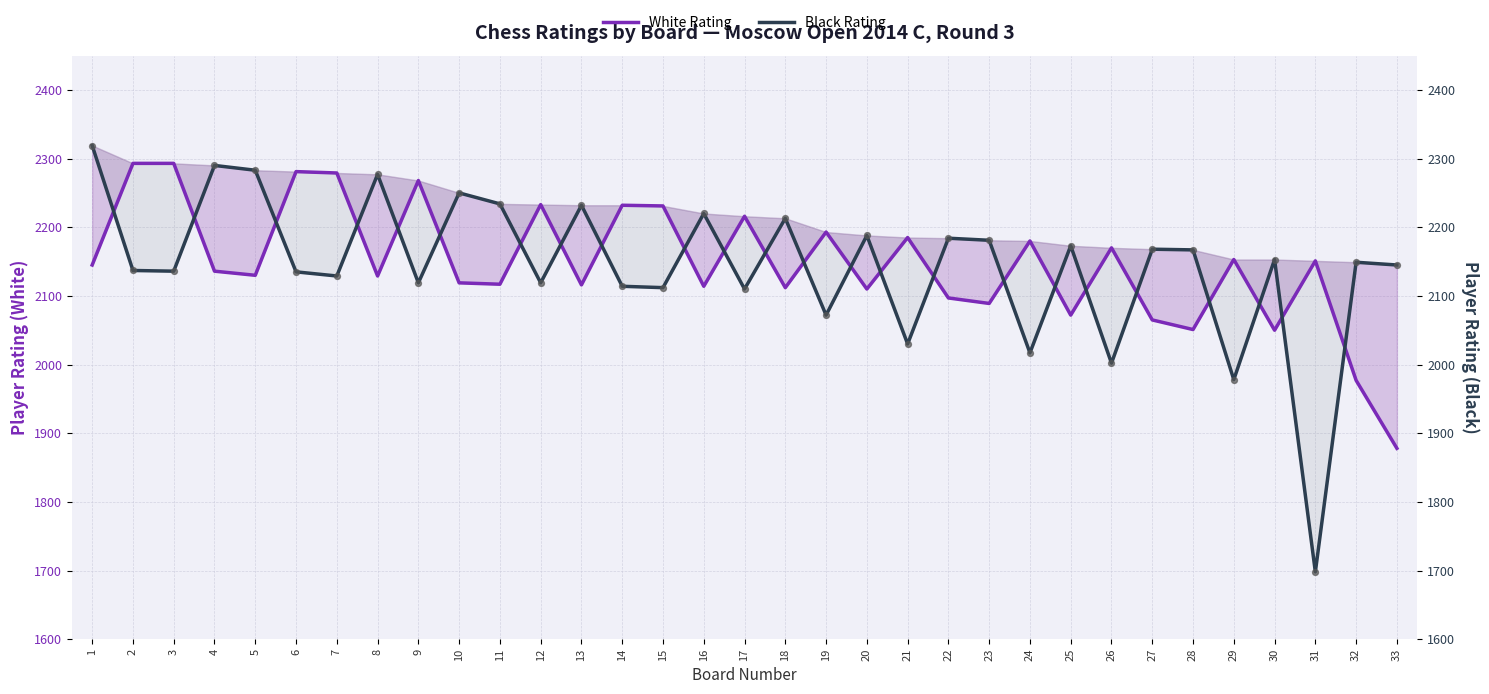

Which series contains the highest Y value?

Black Rating